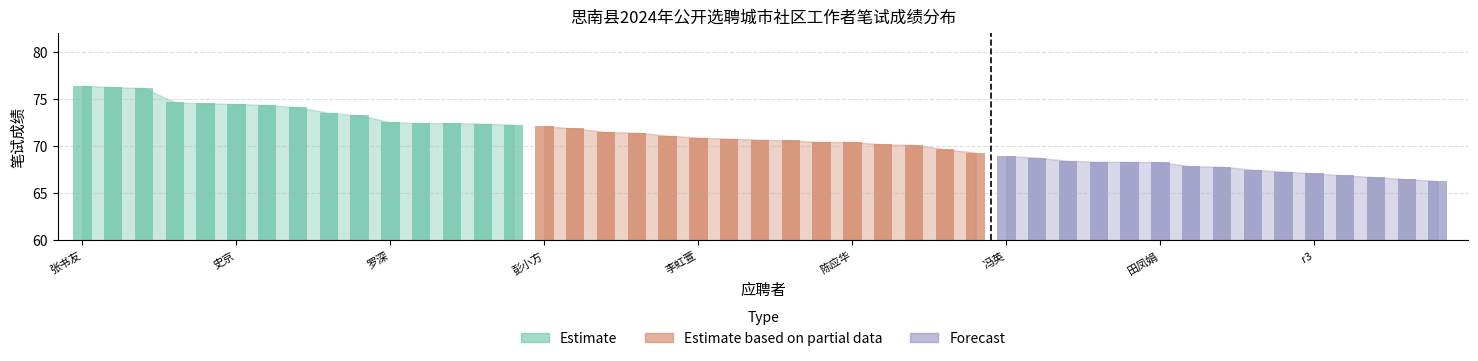

True or false: Forecast has a value of 1.8 at 朱瑞洁.

False